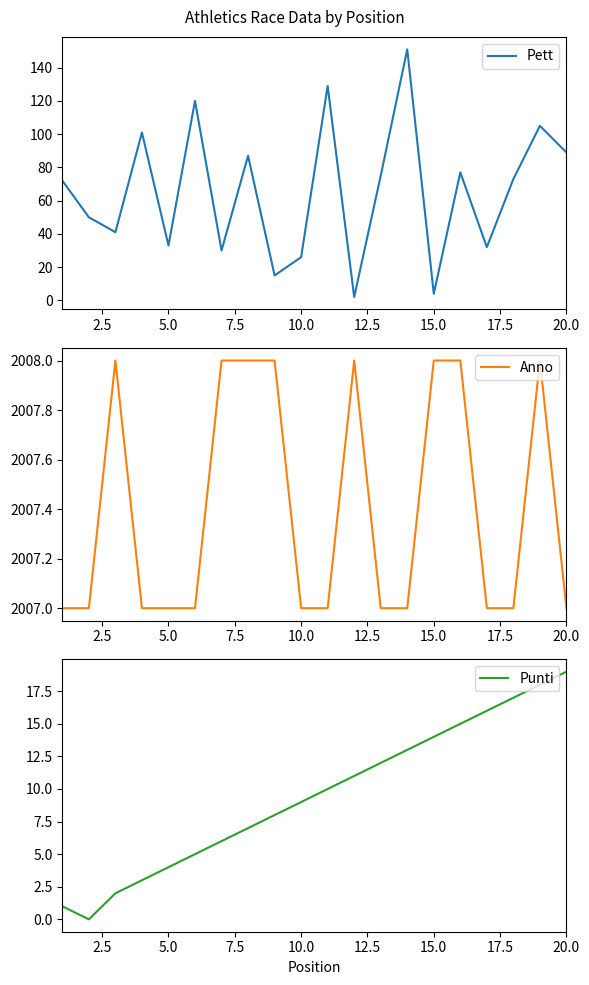

At how many categories does at least one series exceed 409?

20